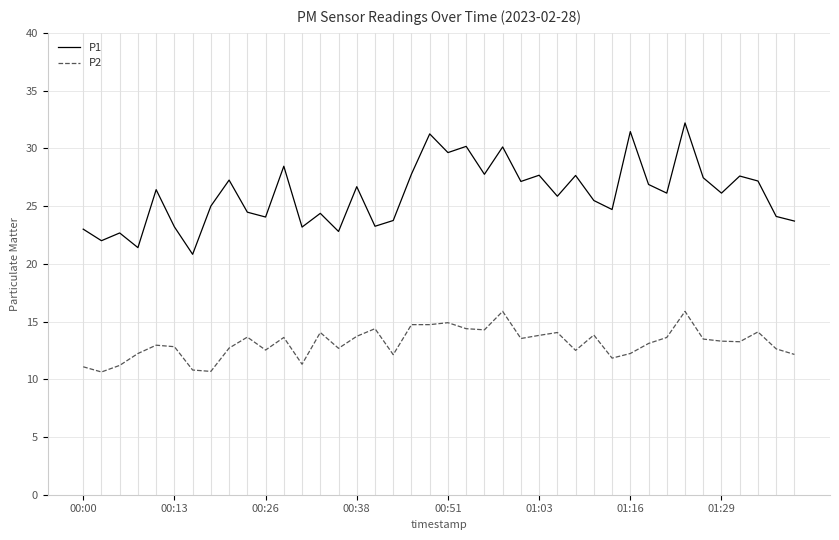

Which series has the largest range (max minus min)?

P1